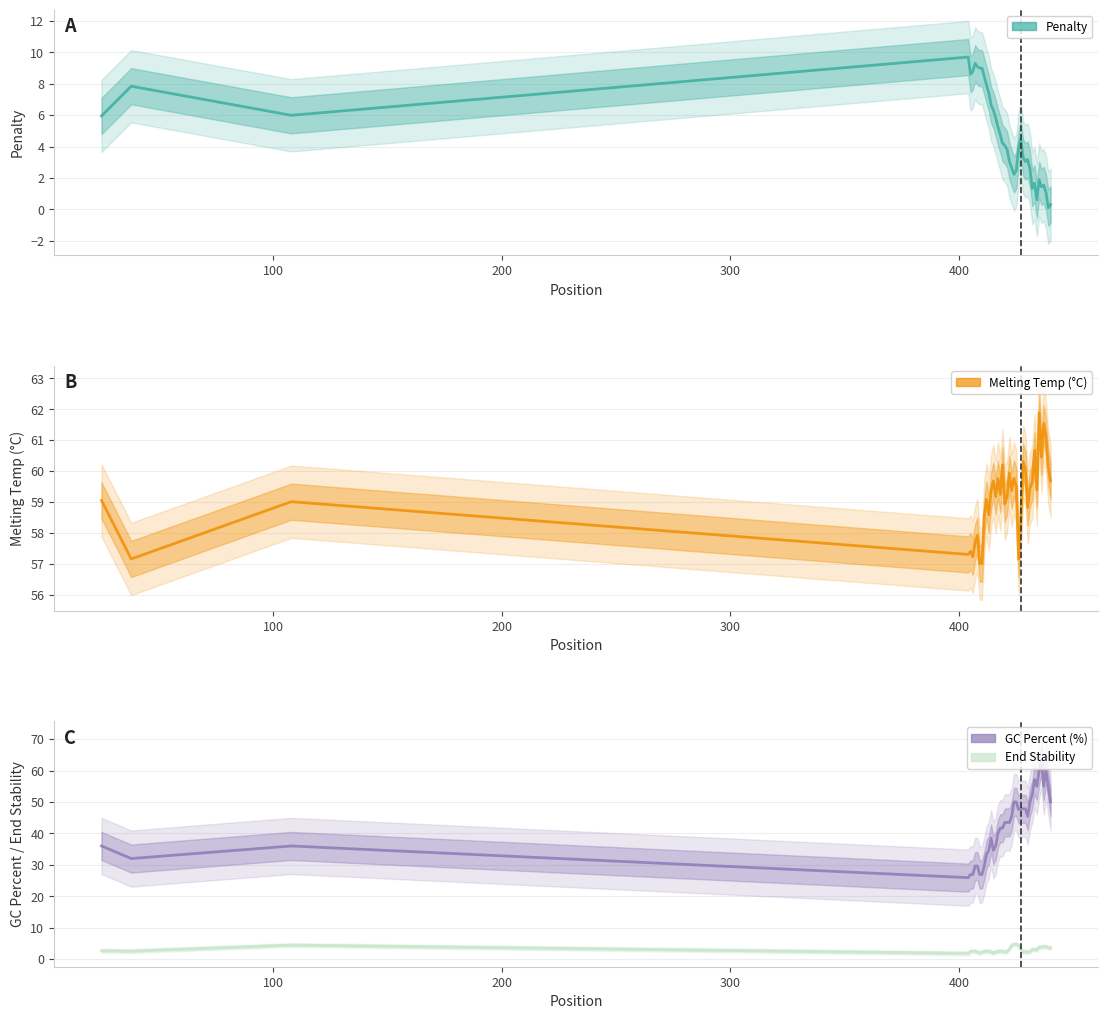

Does the chart display data point markers on the line(s)?

No